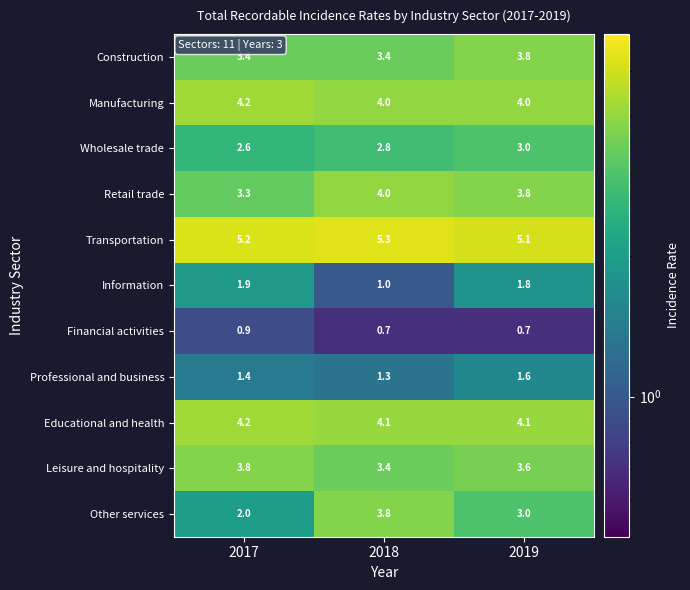

At which label is Information closest to 1?

2018